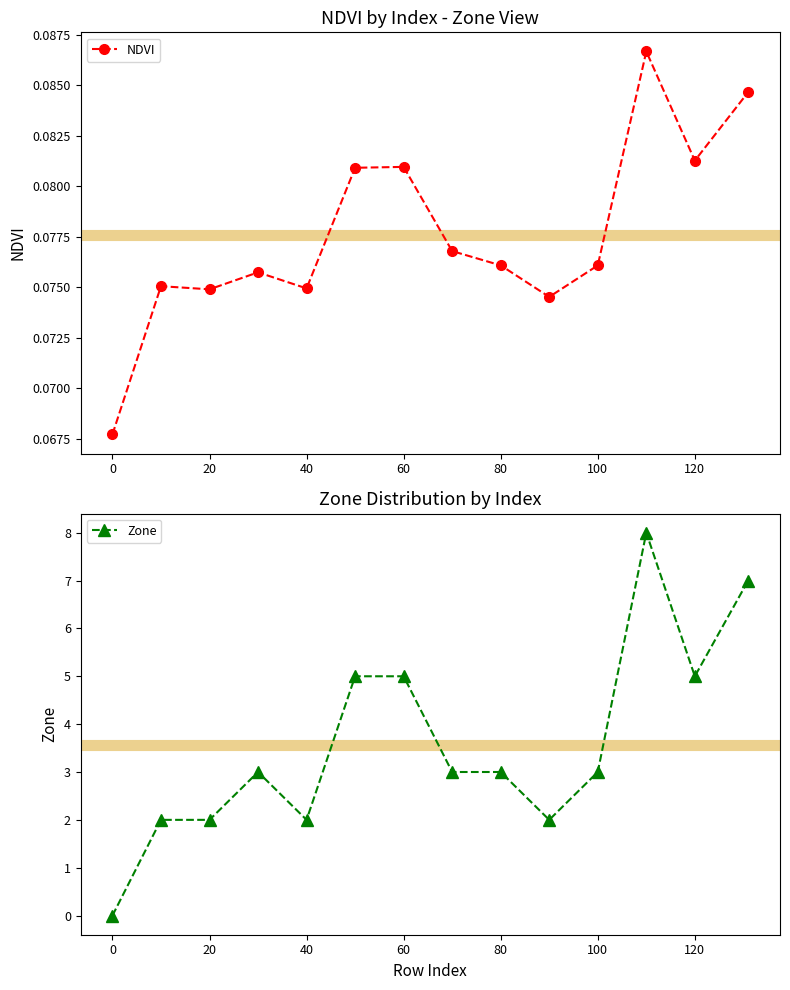

What is the maximum value for Zone?

8